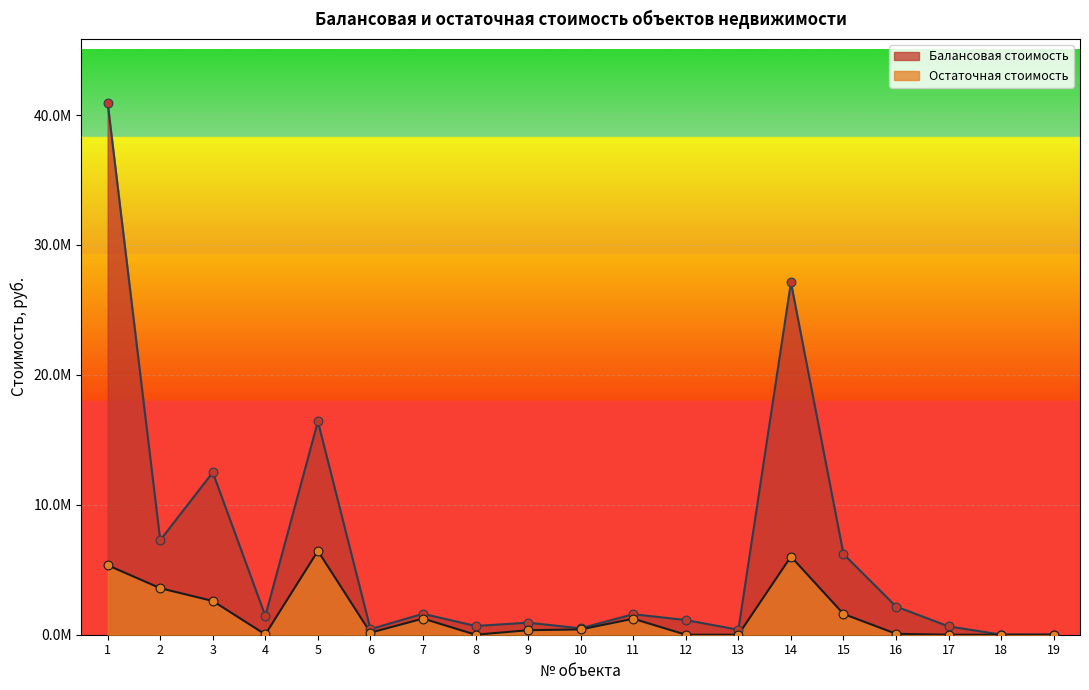

Which series has the widest spread of Y values?

Балансовая стоимость